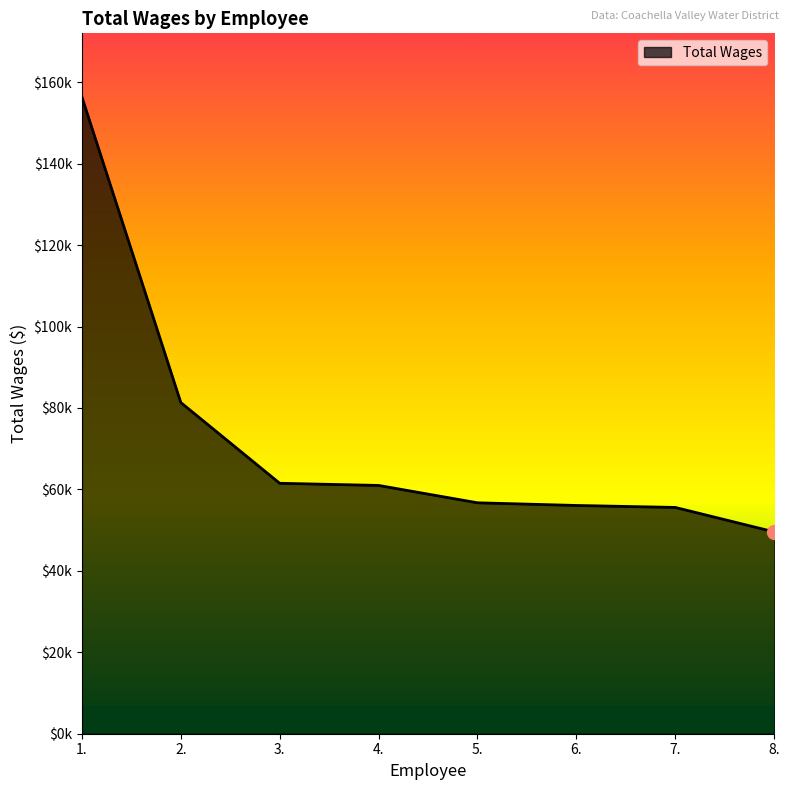

Reading left to right, what are all the values shown in this chart?

156373	81339	61507	60978	56715	56057	55574	49573